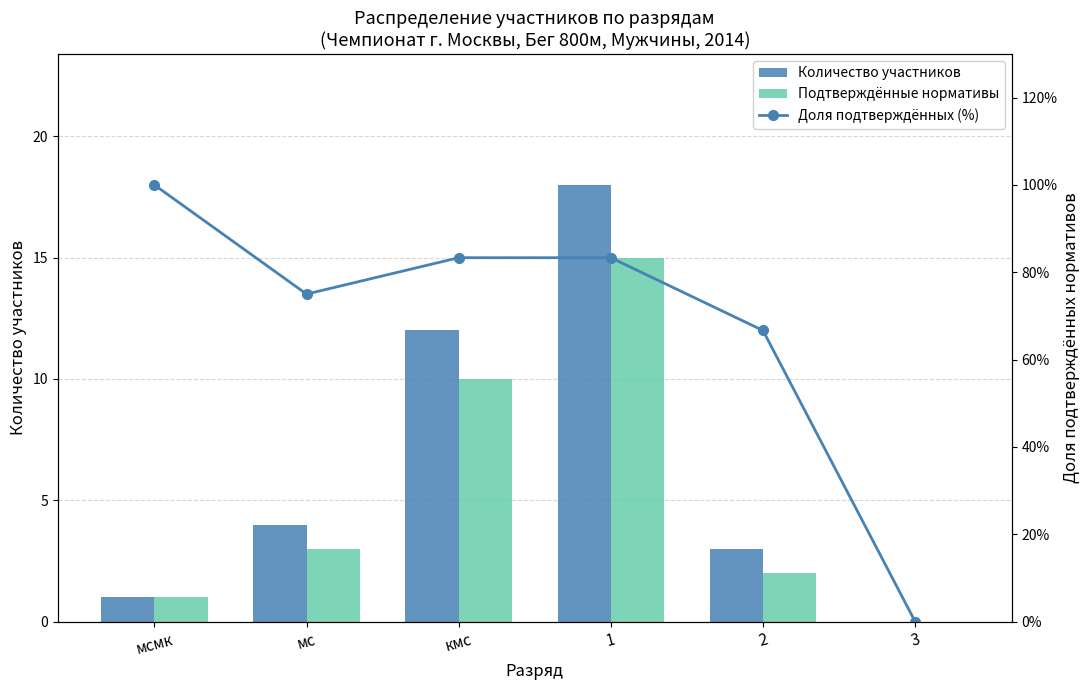

How many values in the Доля подтверждённых (%) series exceed 83?

3